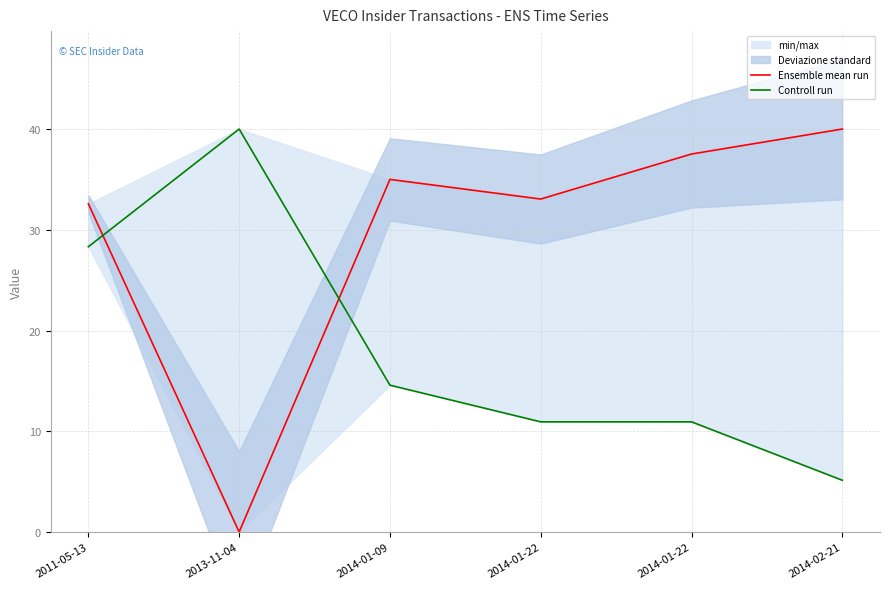

Rank the categories by Controll run value from highest to lowest.

2013-11-04, 2011-05-13, 2014-01-09, 2014-01-22, 2014-01-22, 2014-02-21